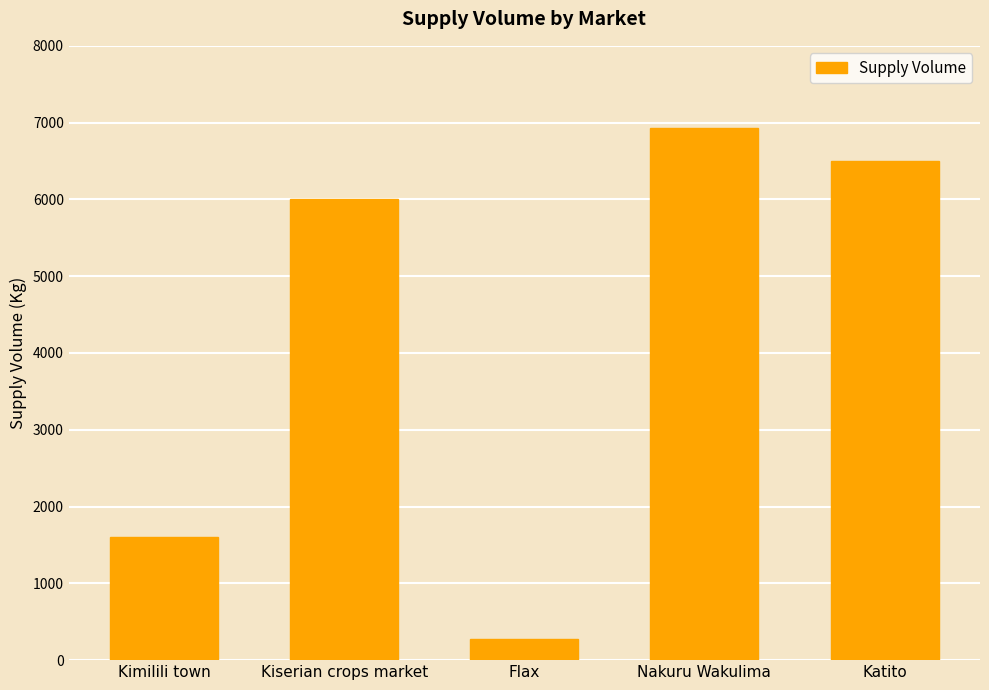

What is the sum of all values?

21300